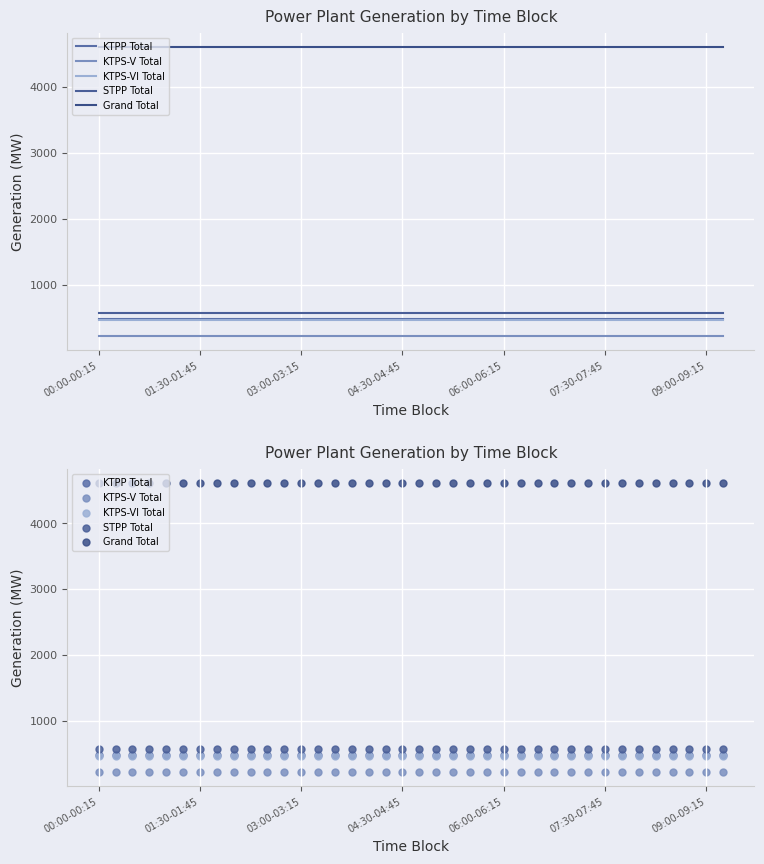

At which category is the sum across all series the highest?

00:00-00:15